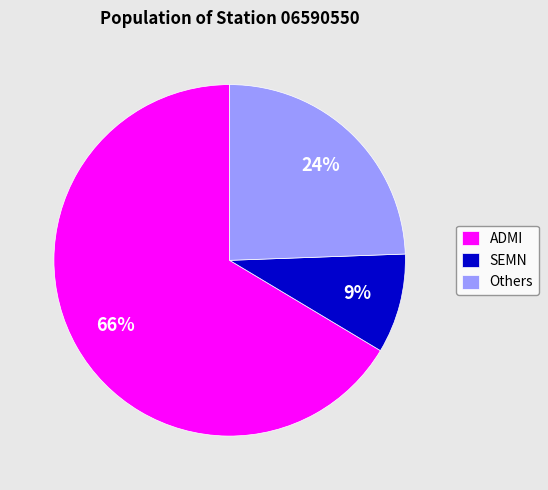

Which has a higher value, ADMI or Others?

ADMI